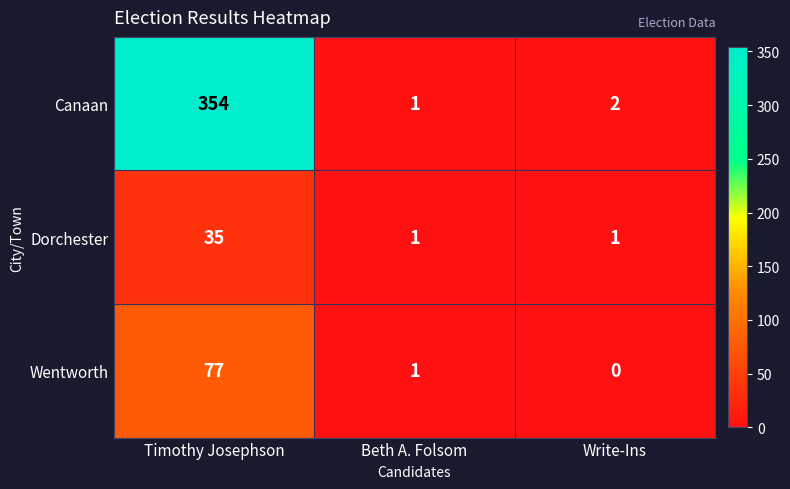

At which category is the sum across all series the highest?

Timothy Josephson